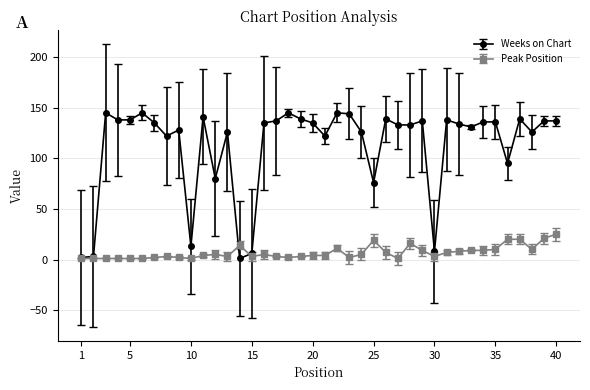

True or false: Peak Position has more than 1 interior local peaks.

True